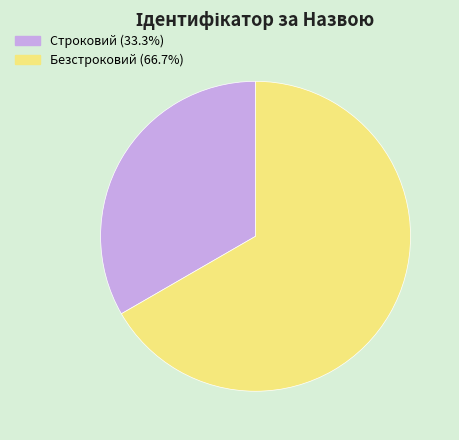

Which category has the biggest portion of the pie?

Безстроковий